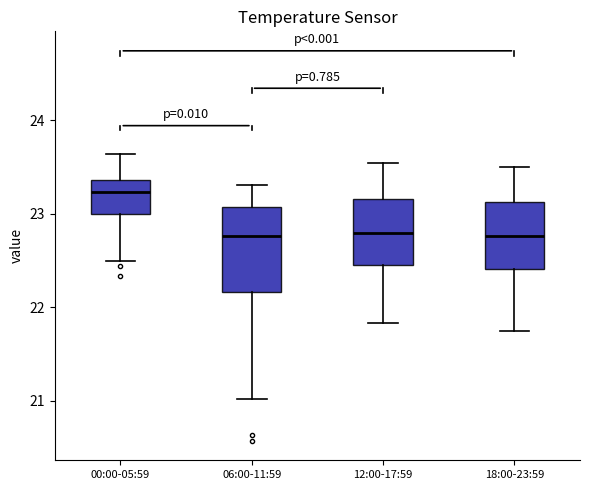

Comparing the boxes themselves (not the whiskers), which one is the tallest?

06:00-11:59